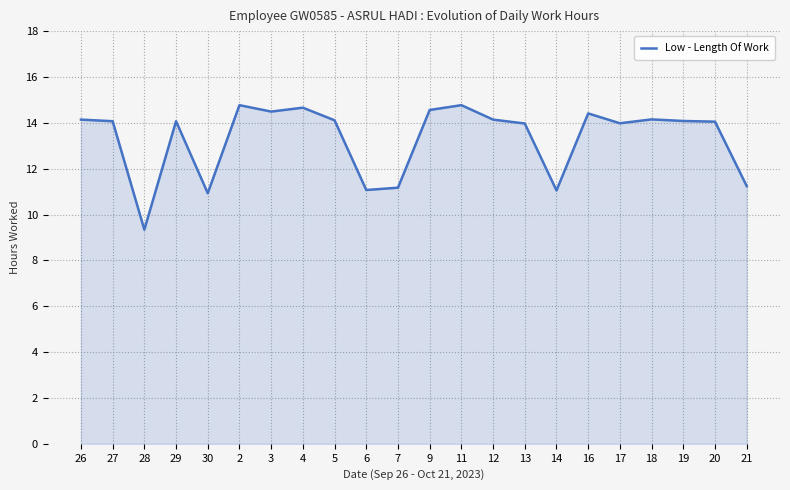

What is the smallest value displayed?

9.3